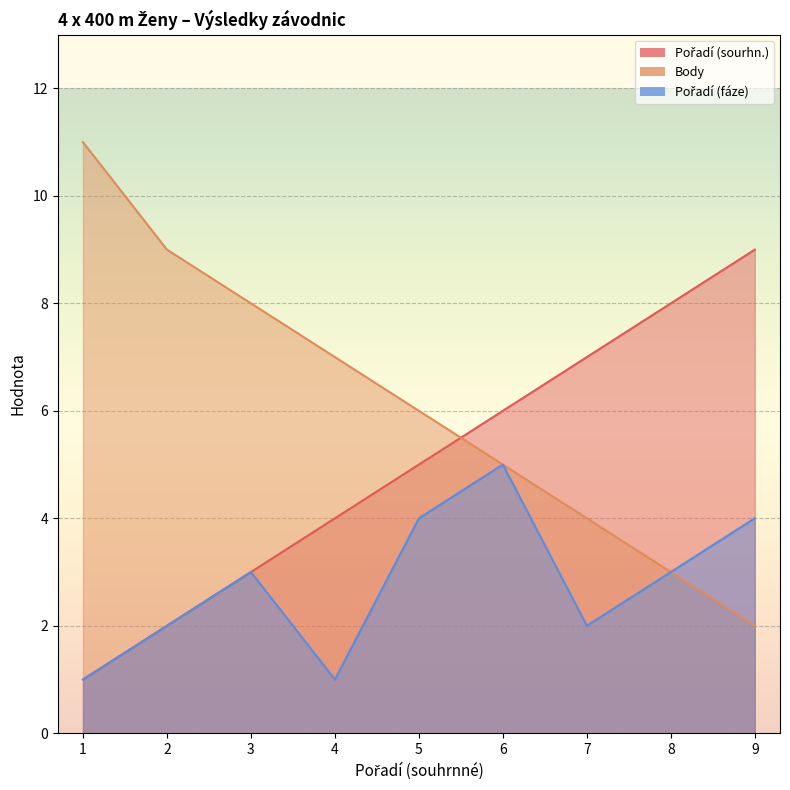

Is it true that Body equals 6 at 7?

False